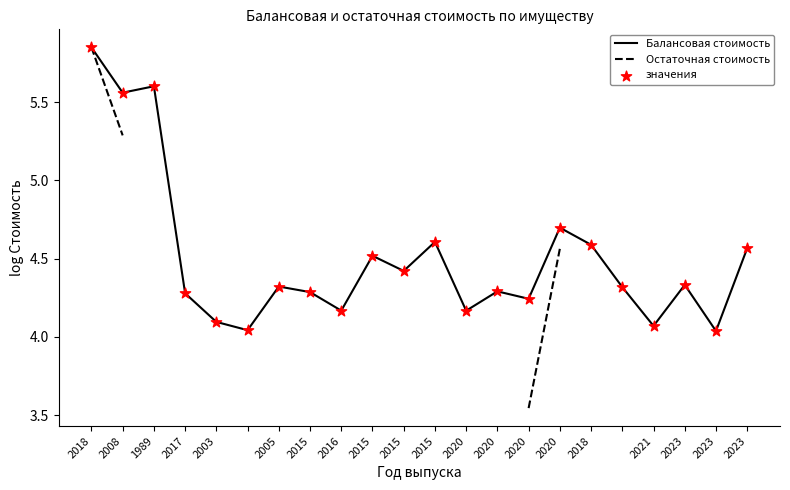

Which series reaches the minimum Y coordinate?

Остаточная стоимость